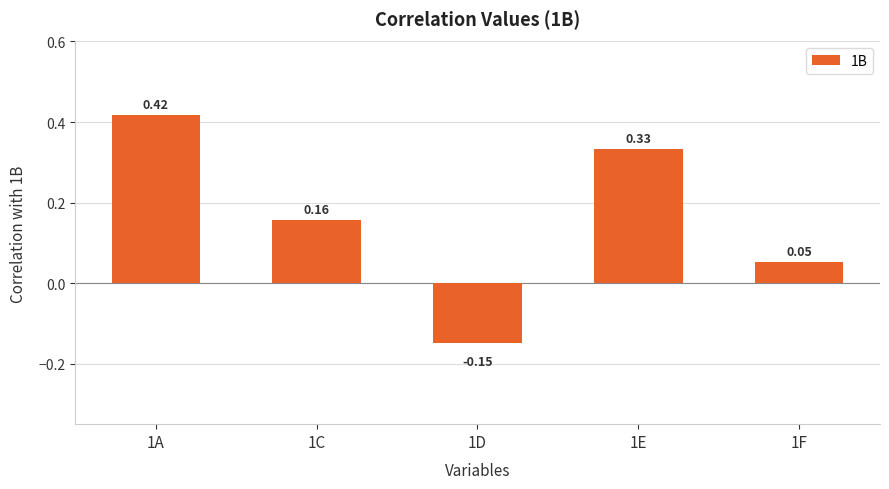

How many values exceed 0?

4